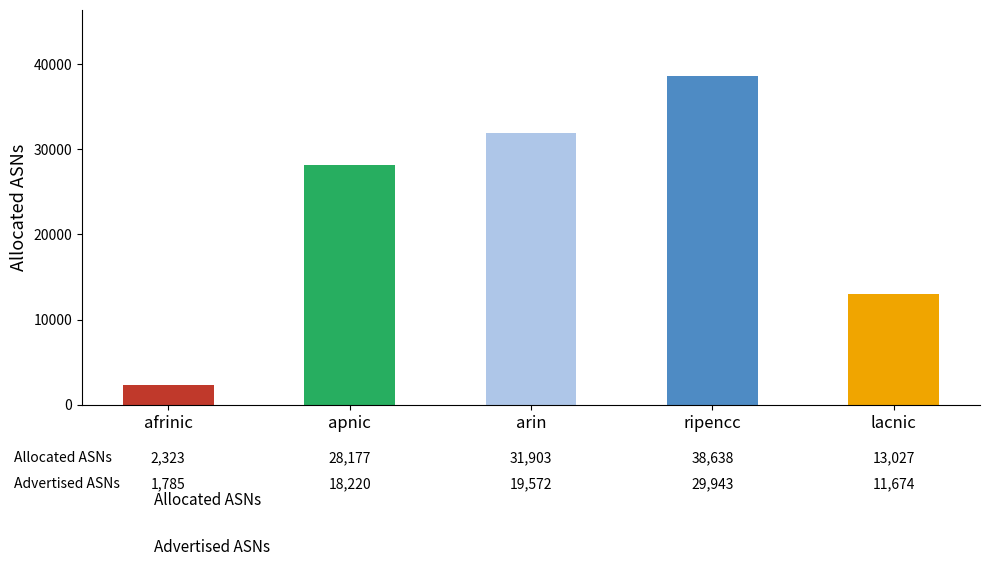

Which category has the lowest value across all series?

afrinic